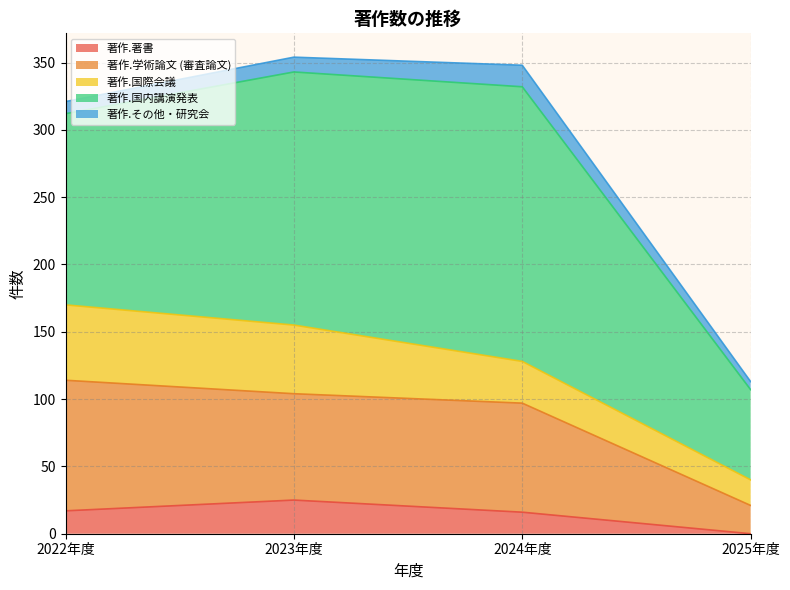

What is the label of the 1st point from the right?

2025年度